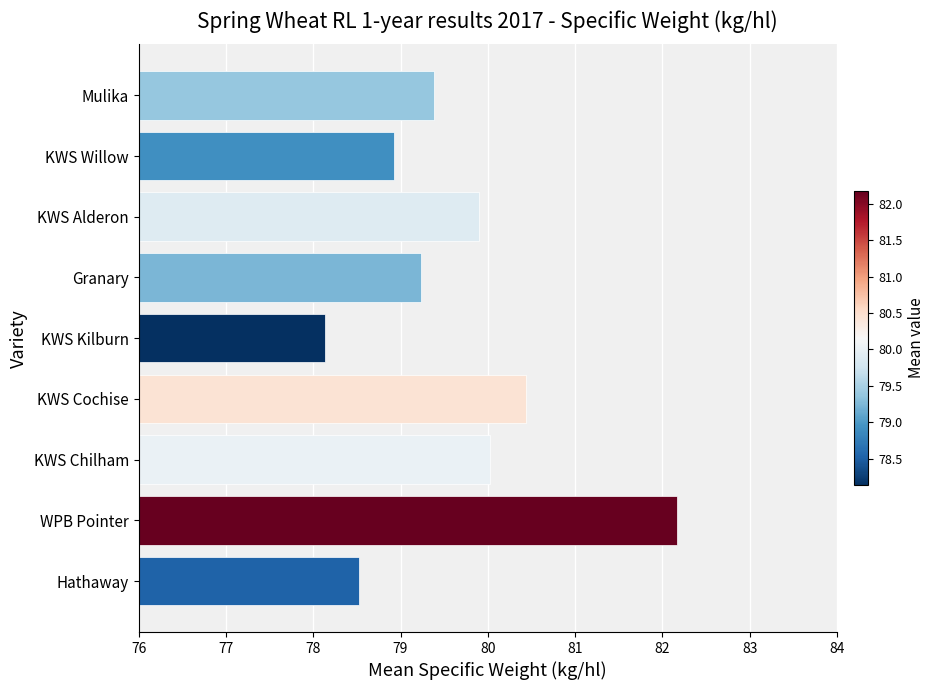

Approximately how many times larger is the value at Hathaway compared to KWS Willow?

1.0